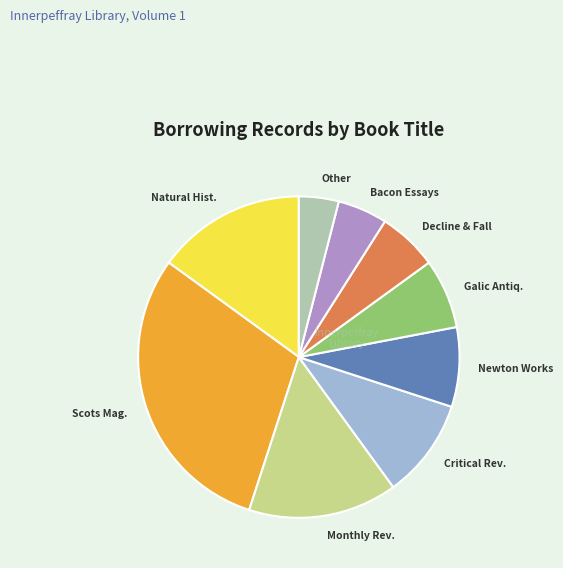

Is it true that Decline & Fall is 6% of the pie?

True